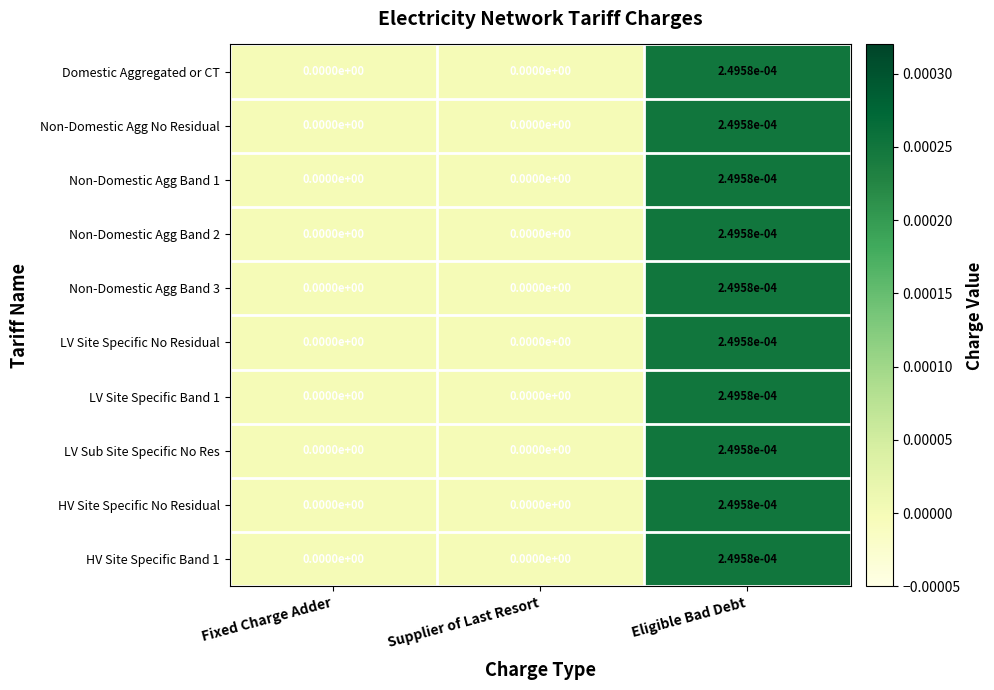

Count the number of data series in this chart.

10